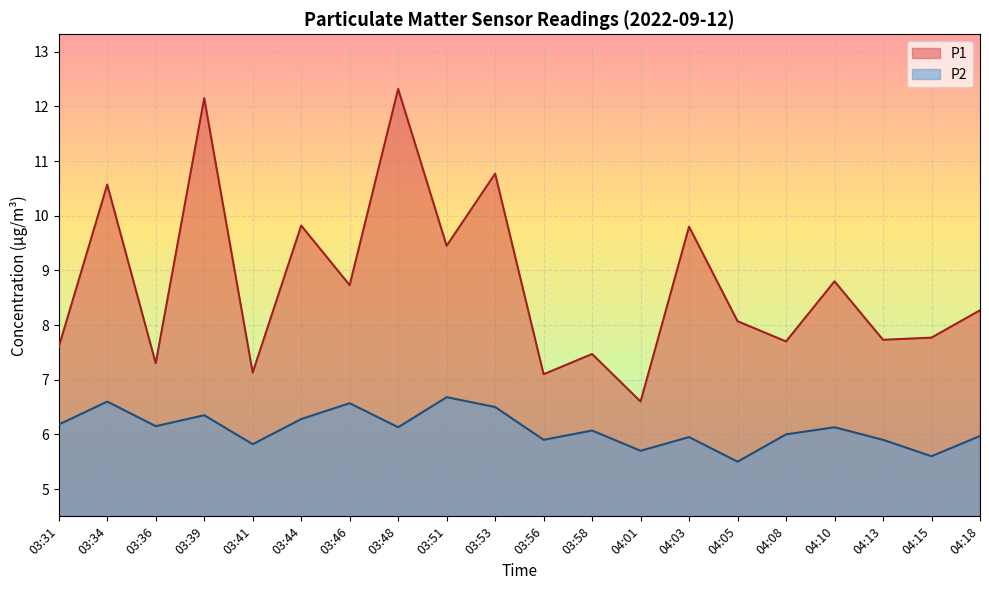

List the series in order of their overall mean, highest first.

P1, P2